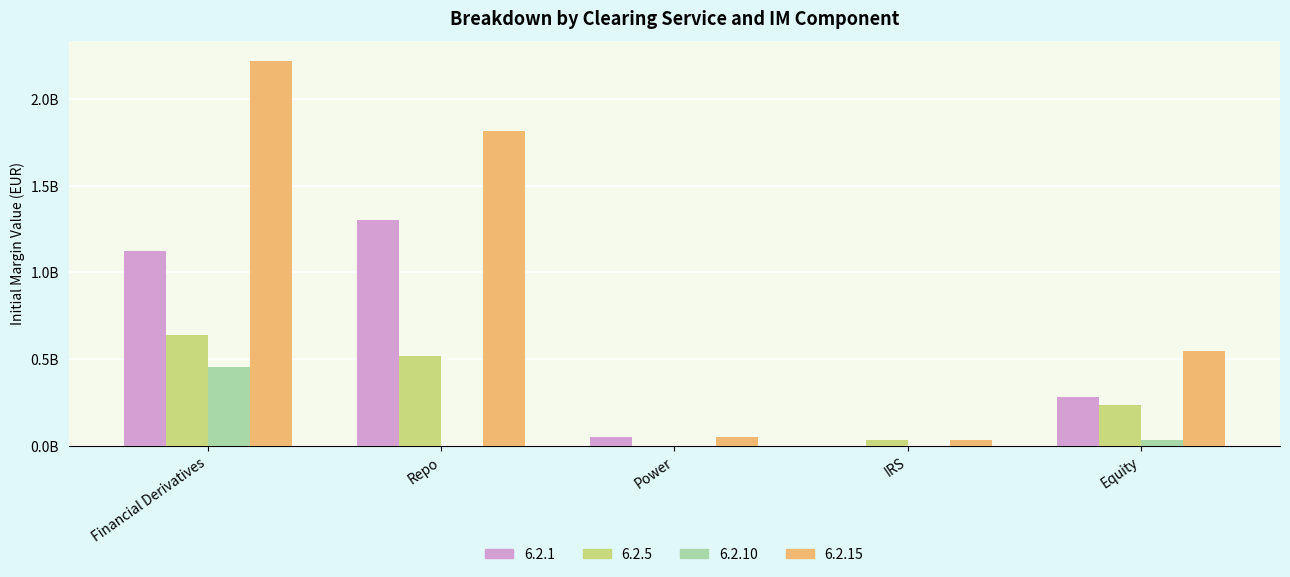

Reading left to right, what are all the values shown in this chart?

6.2.1: 1.1	1.3	0.1	0.0	0.3
6.2.5: 0.6	0.5	0.0	0.0	0.2
6.2.10: 0.5	0.0	0.0	0.0	0.0
6.2.15: 2.2	1.8	0.1	0.0	0.5